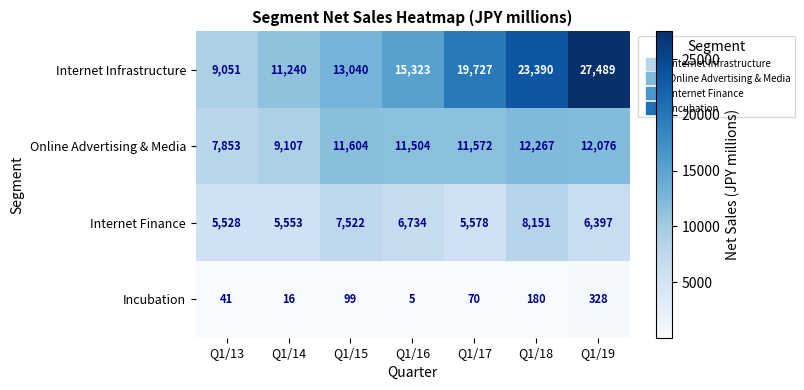

True or false: Incubation has a value of 21 at Q1/14.

False